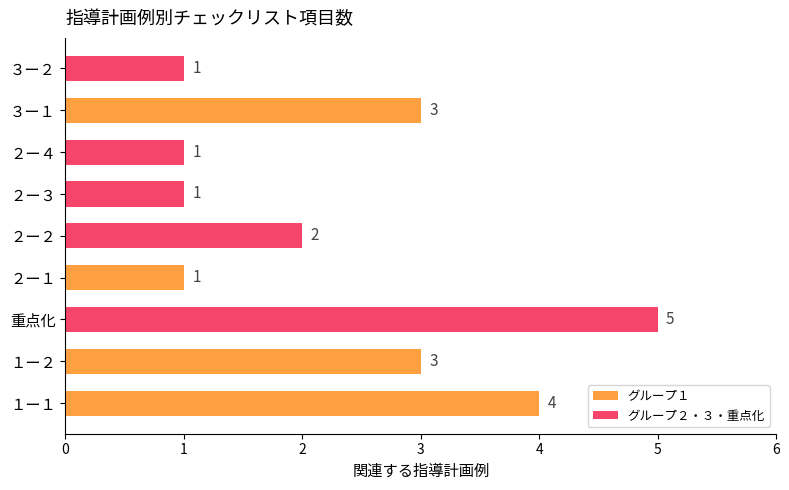

What is the sum of the グループ１ values at ３ー１ and ２ー１?

4